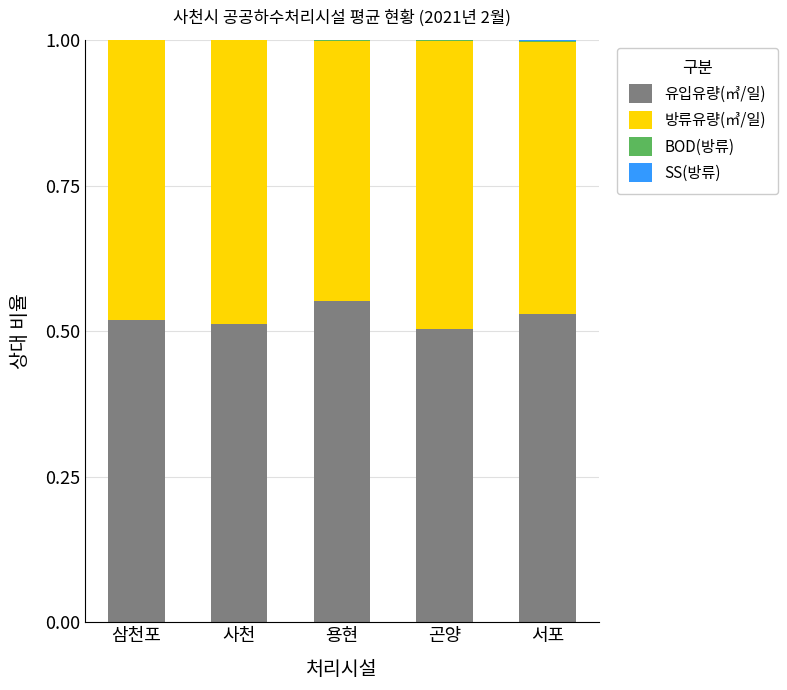

What is the sum of all 유입유량(㎥/일) values?

2.6